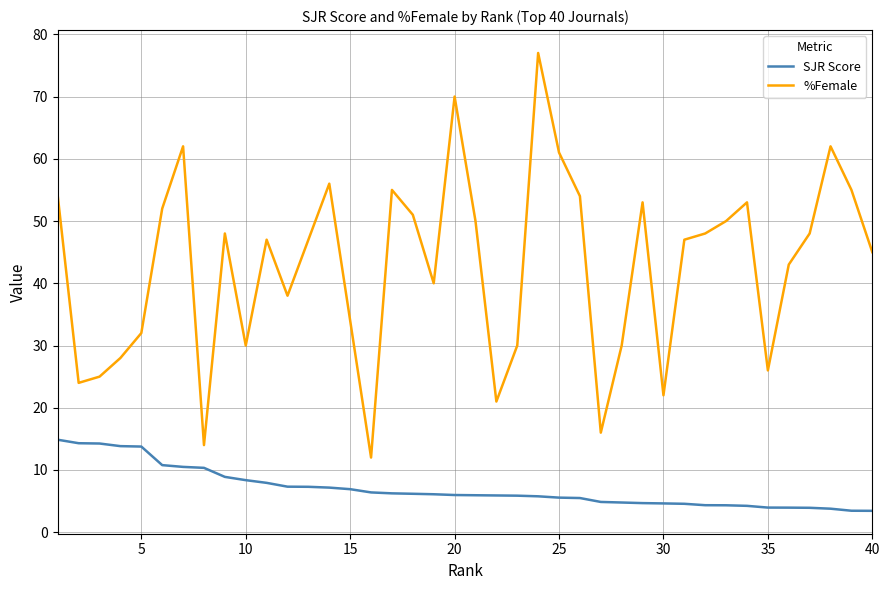

What is the minimum value for %Female?

12.0